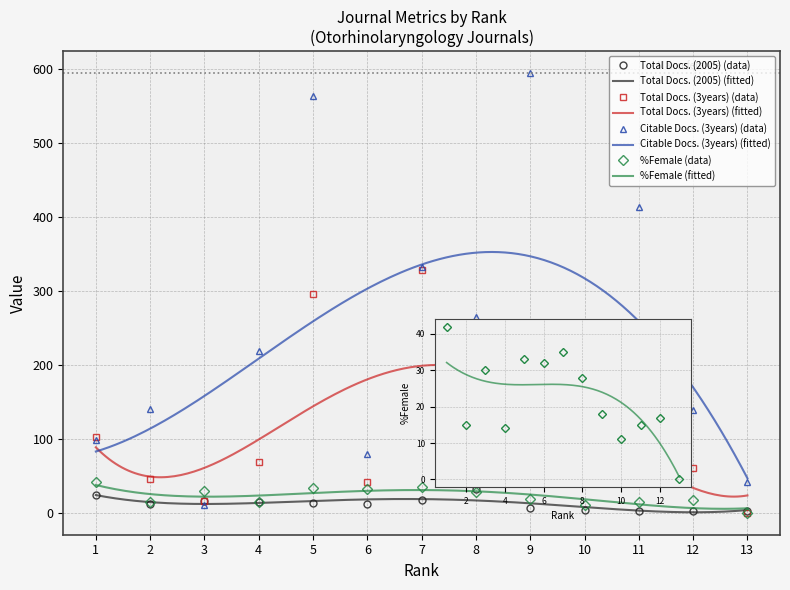

What is the value of the Total Docs. (2005) point at the 2nd from the left?

12